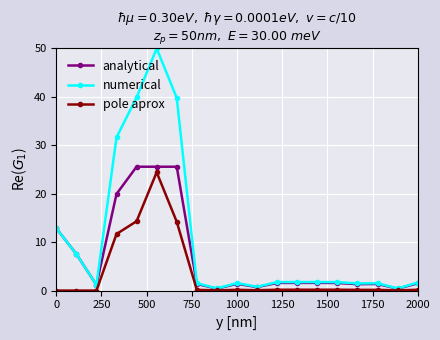

True or false: pole aprox has more than 0 interior local peaks.

True